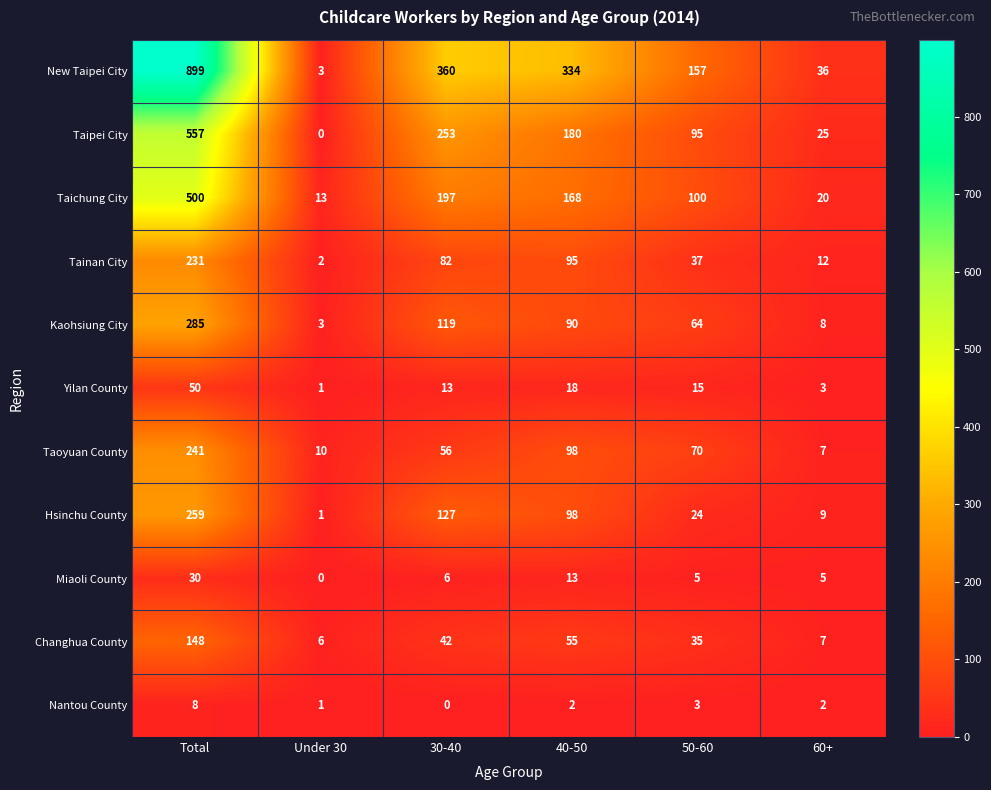

What is the sum of the Taoyuan County values at 50-60 and 40-50?

168